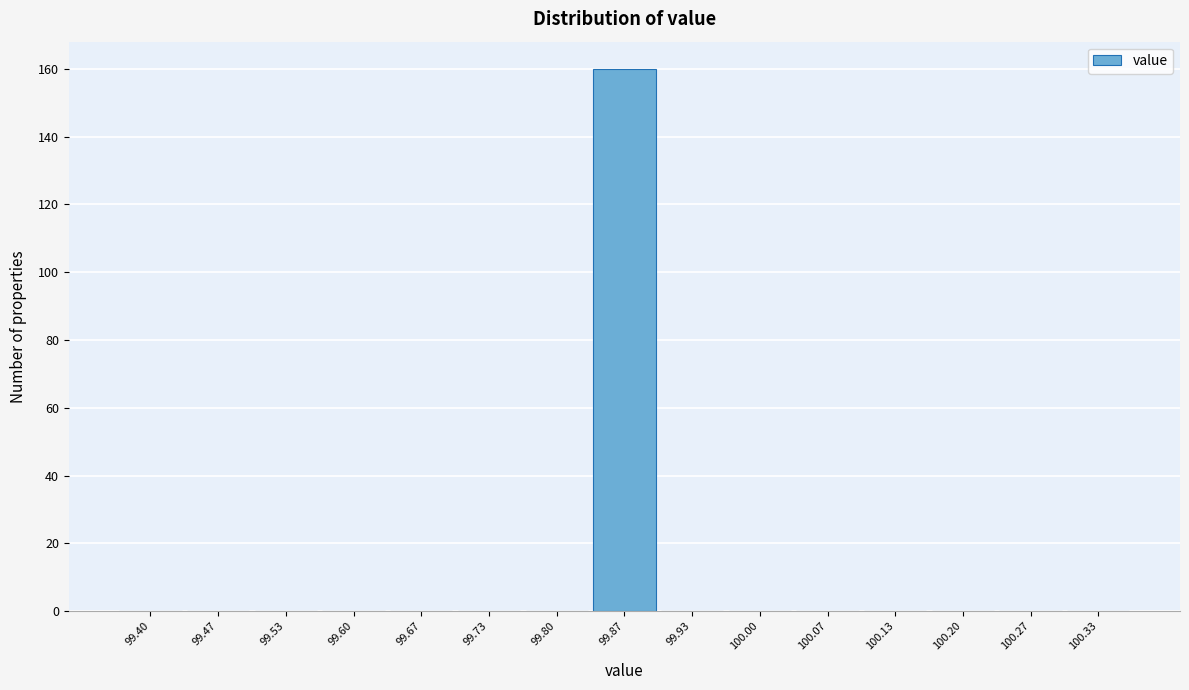

Reading left to right, list all the values displayed in this chart.

99.40=0	99.47=0	99.53=0	99.60=0	99.67=0	99.73=0	99.80=0	99.87=160	99.93=0	100.00=0	100.07=0	100.13=0	100.20=0	100.27=0	100.33=0